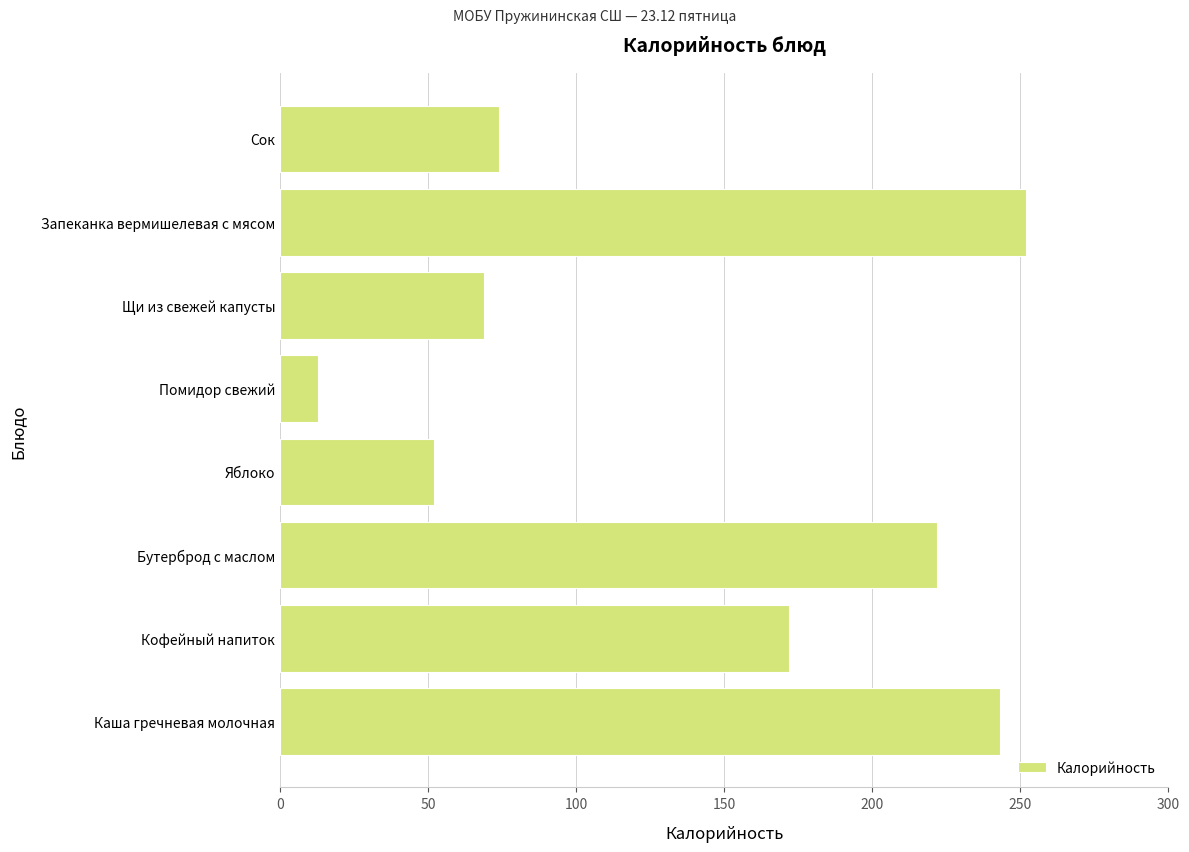

How many bars are there in total?

8